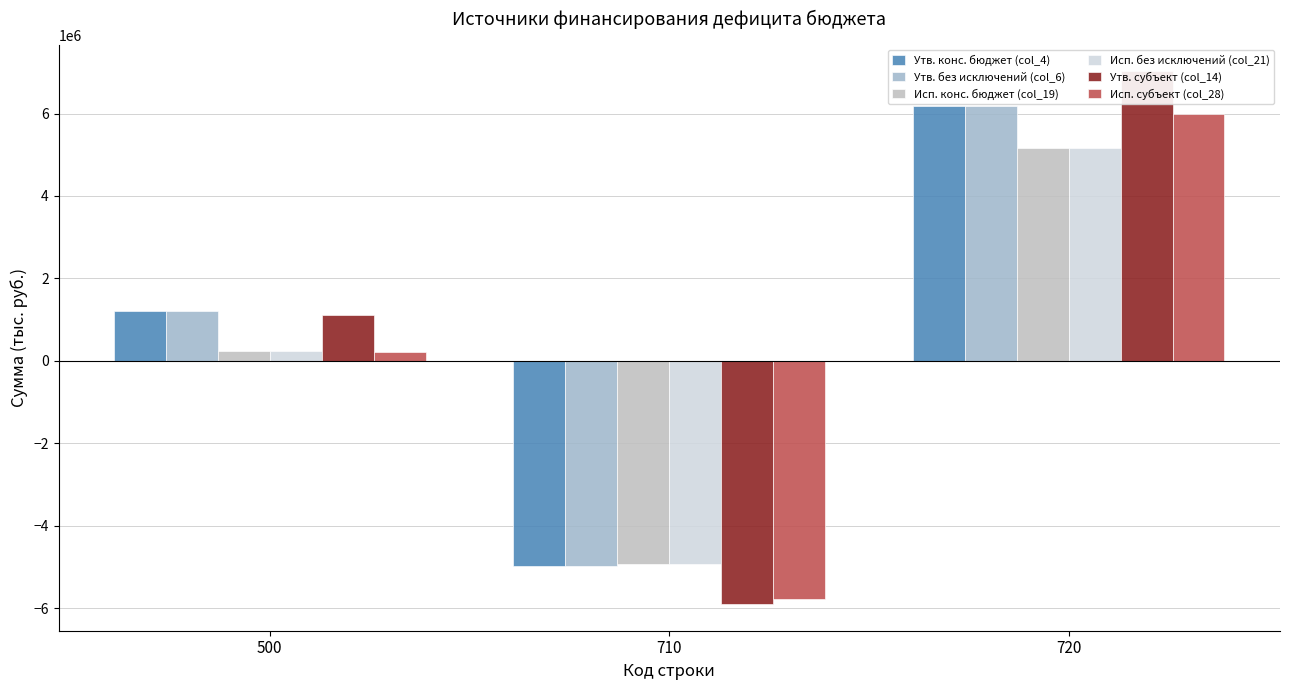

What is the value of the Утв. субъект (col_14) bar at the 3rd from the left?

7025300.0